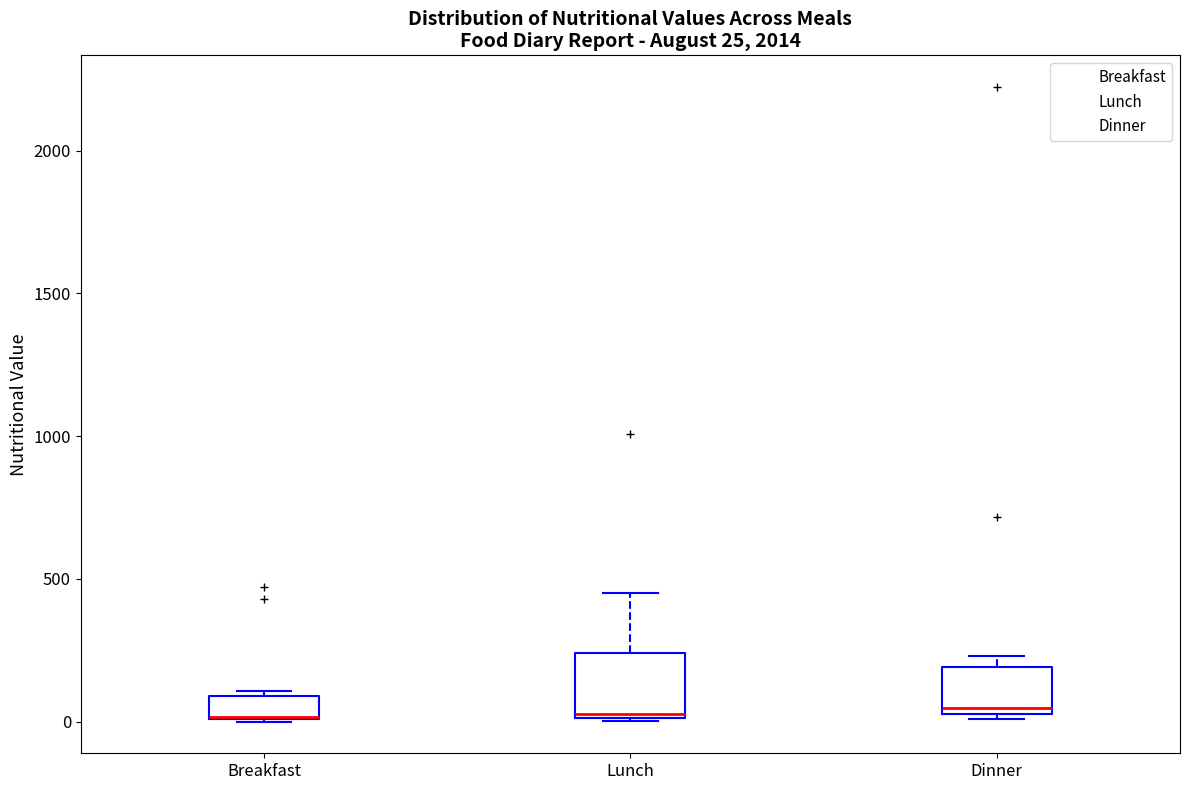

Which box is the tallest, from its lower edge to its upper edge?

Lunch